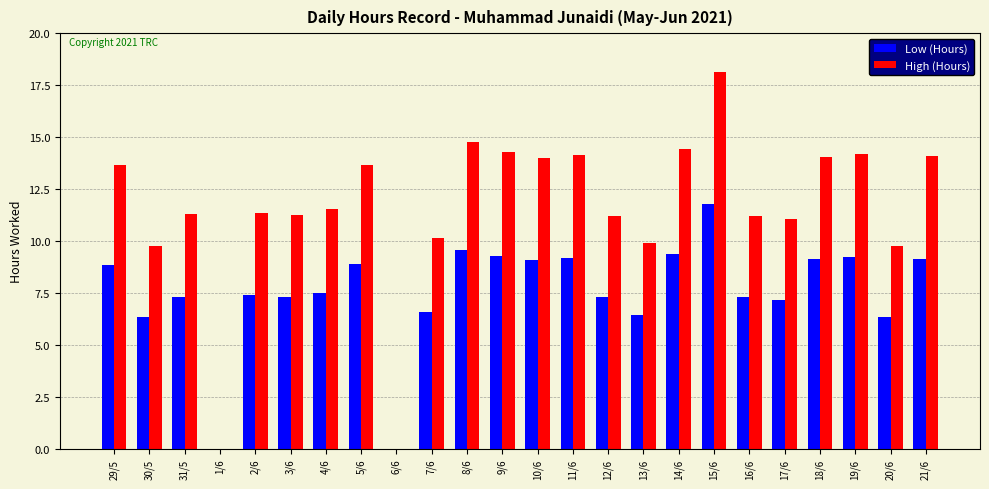

What is the total value across all series at 20/6?

16.1